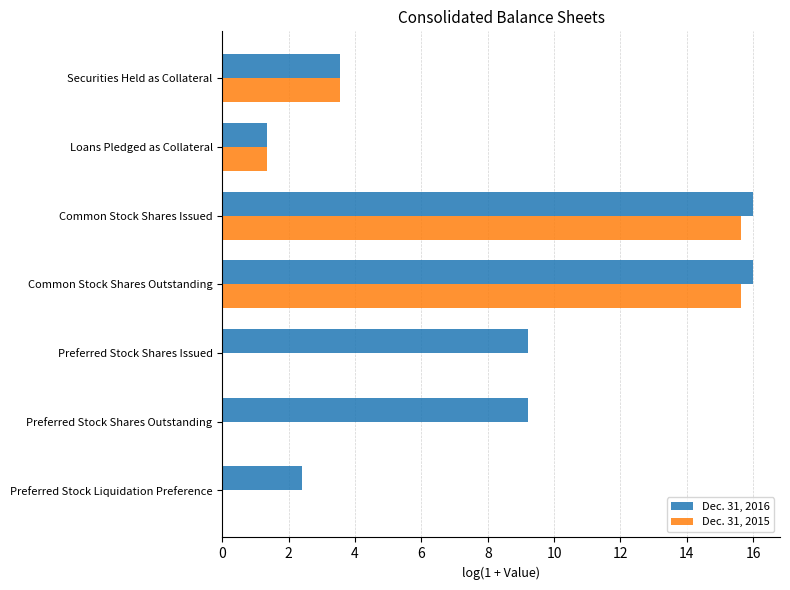

The value of Dec. 31, 2016 at Securities Held as Collateral is 4.7. True or false?

False